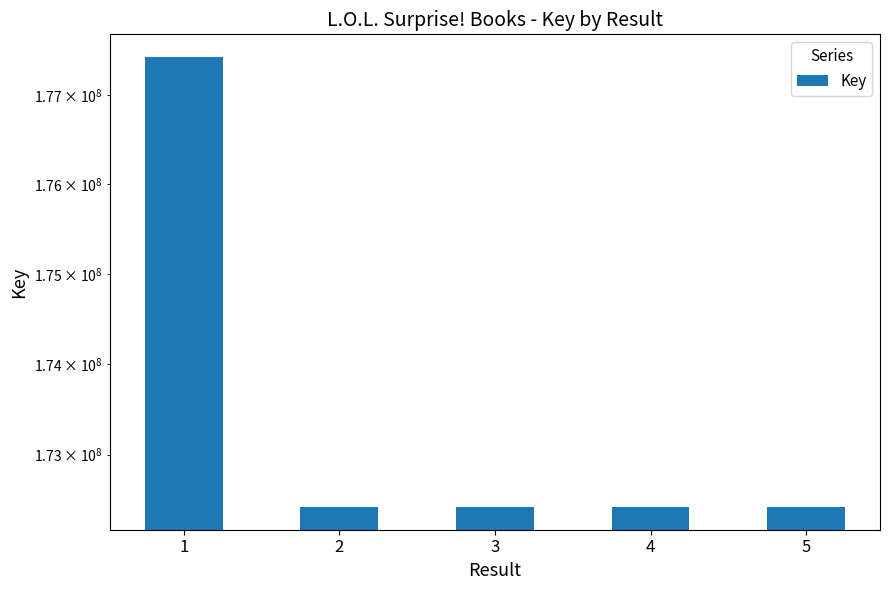

What is the ratio of the value at 3 to the value at 2?

1.0